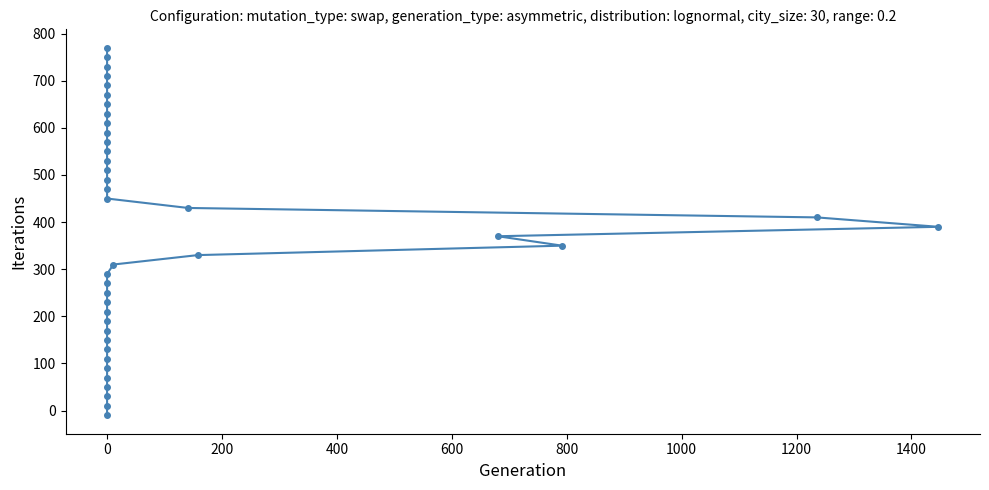

How many negative values are there?

1